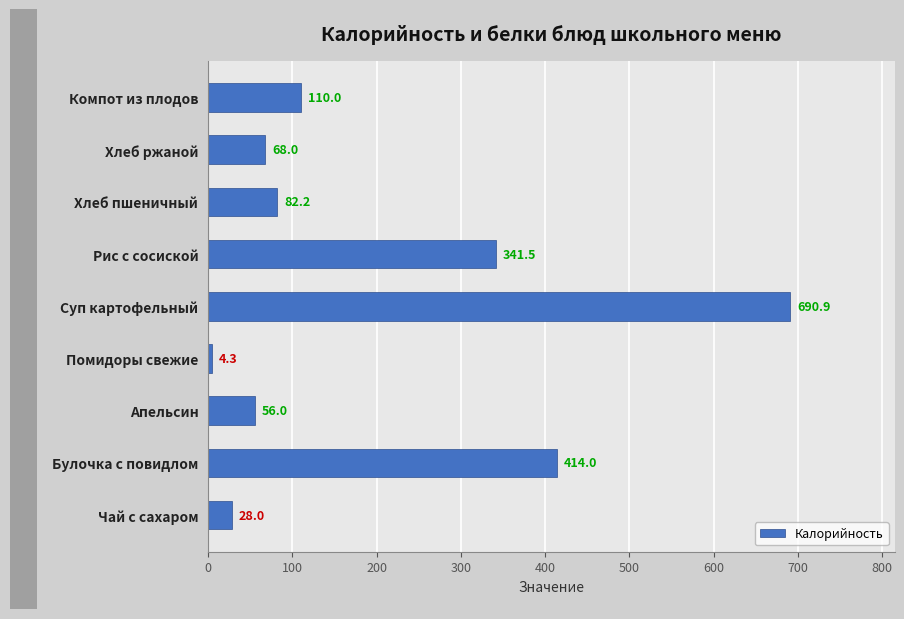

What is the change in value from Апельсин to Хлеб ржаной?

+12.0